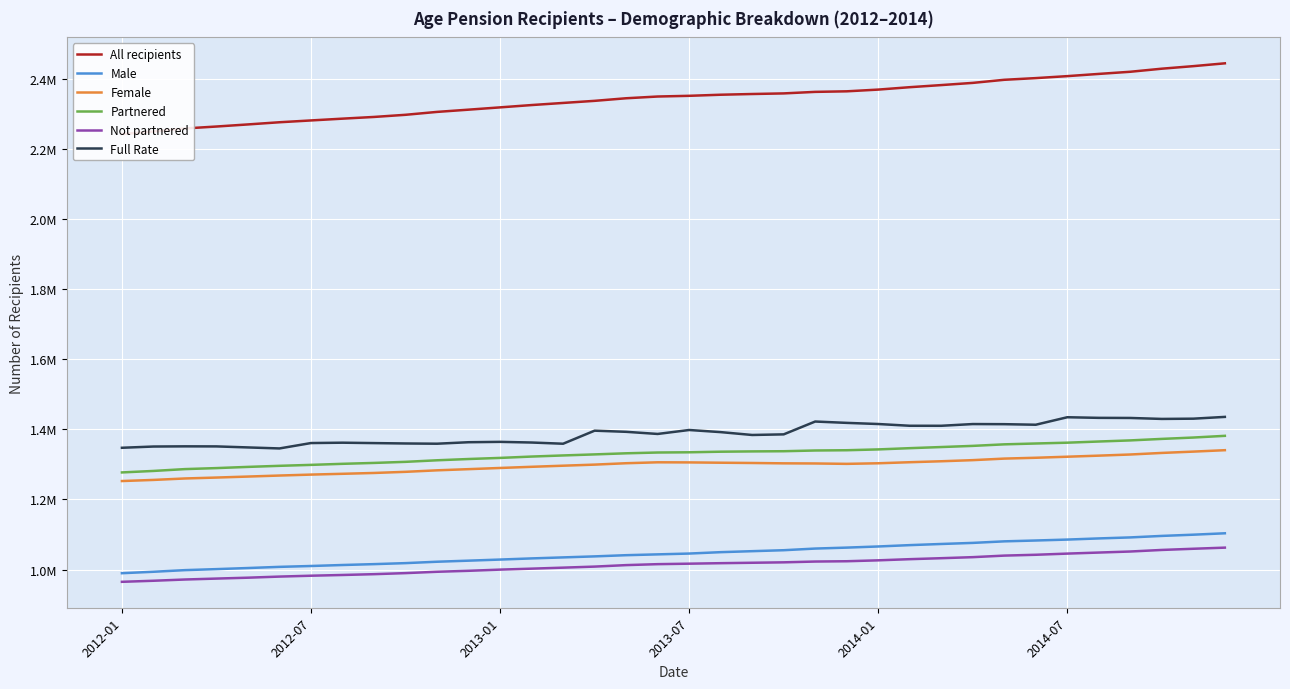

Reading left to right, extract all data points from this chart.

All recipients: 2242165	2249445	2258250	2263760	2269725	2275940	2281115	2286205	2291075	2297195	2305465	2311845	2318370	2324985	2331010	2336995	2344365	2349340	2351350	2354450	2356500	2358225	2362590	2364170	2369090	2375940	2381955	2388215	2397045	2401850	2407480	2413830	2419960	2428725	2435980	2444015
Male: 989640	993735	998395	1001285	1004410	1007715	1010205	1013025	1015520	1018385	1022365	1025410	1028555	1031835	1034720	1037620	1041020	1043365	1045685	1049660	1052475	1055210	1059935	1062635	1065885	1069730	1073000	1076085	1080505	1082915	1085565	1088850	1091720	1096010	1099500	1103495
Female: 1252525	1255710	1259855	1262475	1265315	1268225	1270910	1273180	1275560	1278810	1283100	1286435	1289815	1293150	1296290	1299375	1303345	1305975	1305670	1304790	1304025	1303015	1302655	1301535	1303205	1306210	1308955	1312135	1316540	1318935	1321915	1324975	1328235	1332710	1336480	1340520
Partnered: 1277085	1281345	1286580	1289455	1292880	1295940	1298630	1301645	1304195	1307295	1311735	1315360	1318510	1322360	1325525	1328515	1331655	1333905	1334540	1336225	1337060	1337585	1339670	1340400	1342740	1346285	1349510	1352815	1357200	1359625	1361930	1365285	1368440	1372730	1376620	1381460
Not partnered: 965085	968100	971665	974305	976845	980000	982485	984560	986885	989900	993730	996490	999860	1002620	1005485	1008480	1012715	1015435	1016810	1018225	1019435	1020640	1022920	1023765	1026350	1029655	1032445	1035405	1039845	1042225	1045550	1048545	1051520	1055995	1059360	1062555
Full Rate: 1347415	1350970	1351505	1351320	1348400	1345520	1360890	1361905	1360770	1359675	1359005	1363255	1364290	1362410	1358965	1396195	1392950	1386845	1398125	1392080	1383910	1385670	1422280	1418440	1415180	1410200	1410140	1415070	1414735	1413140	1434515	1432775	1432450	1429710	1430420	1435485